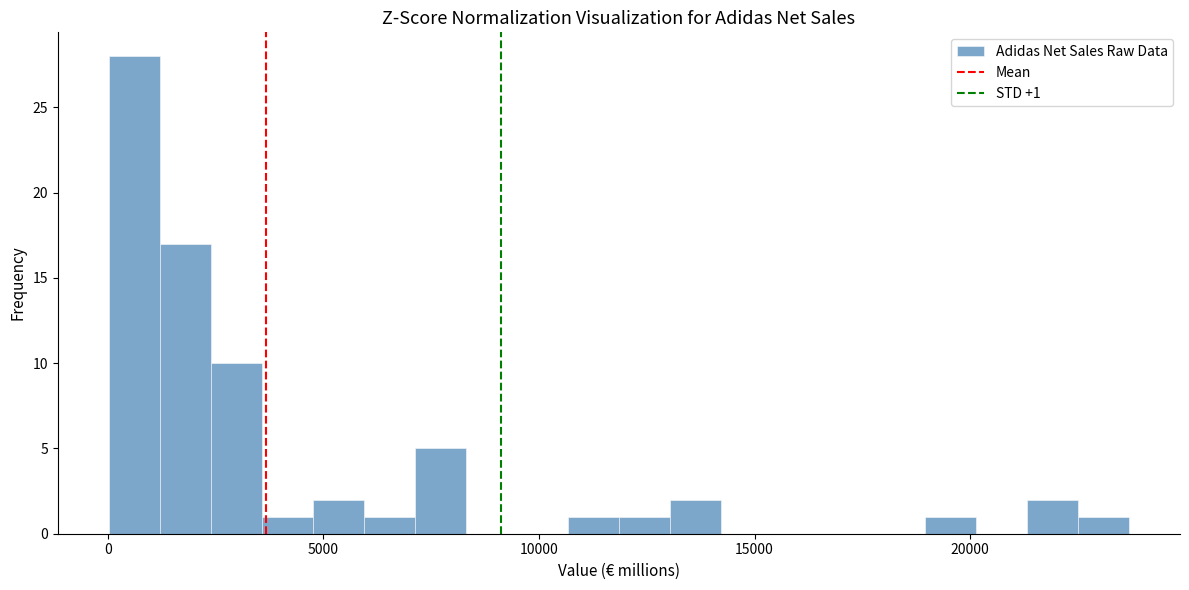

Around what value on the x-axis is the tallest bar? Give the approximate position of its centre, as read against the axis.

500